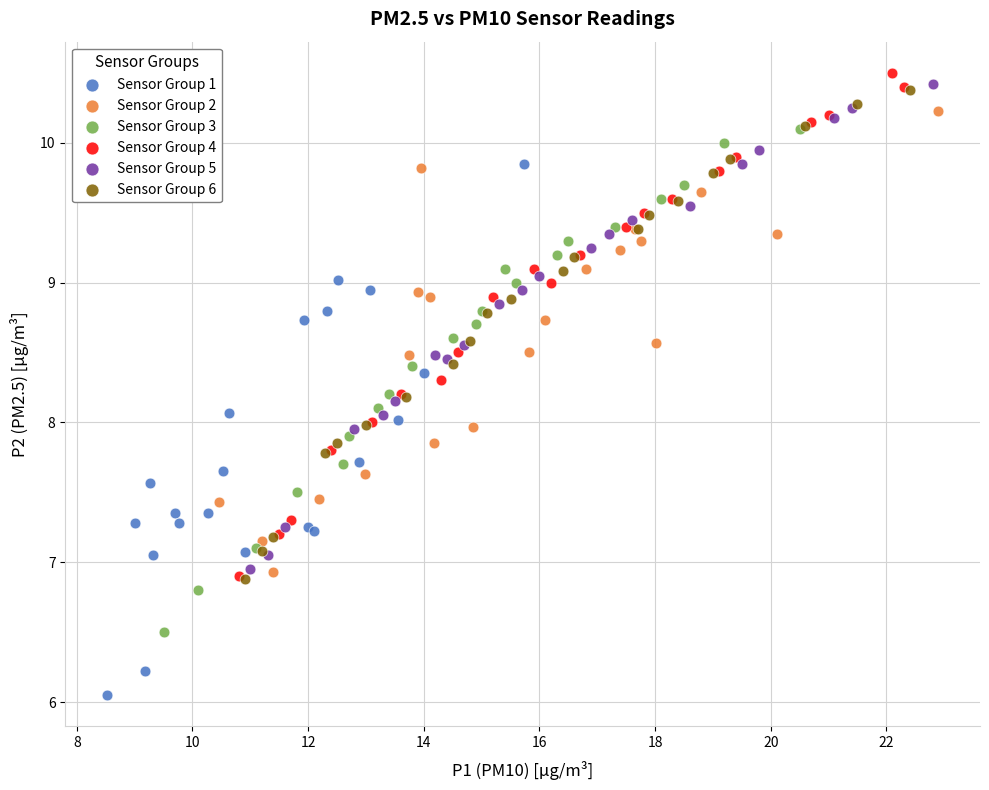

Which series contains the lowest Y value?

Sensor Group 1